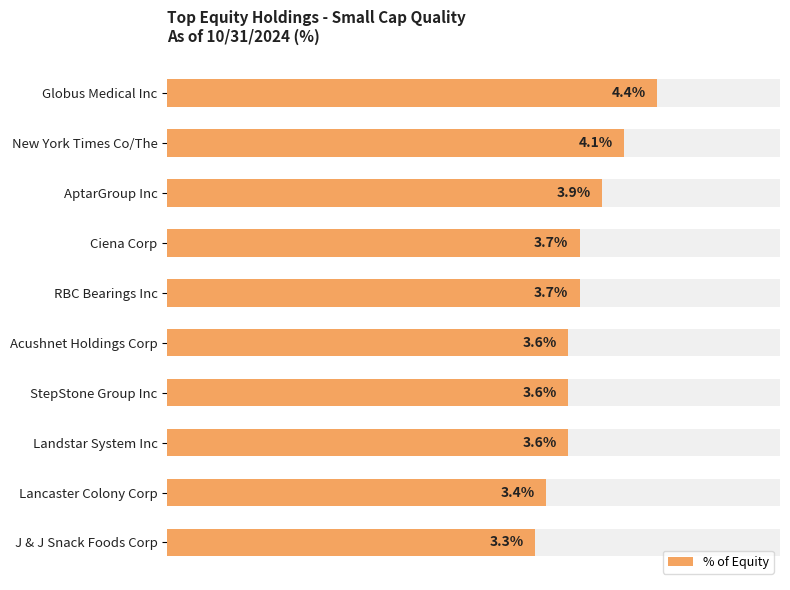

What is the average value?

3.7